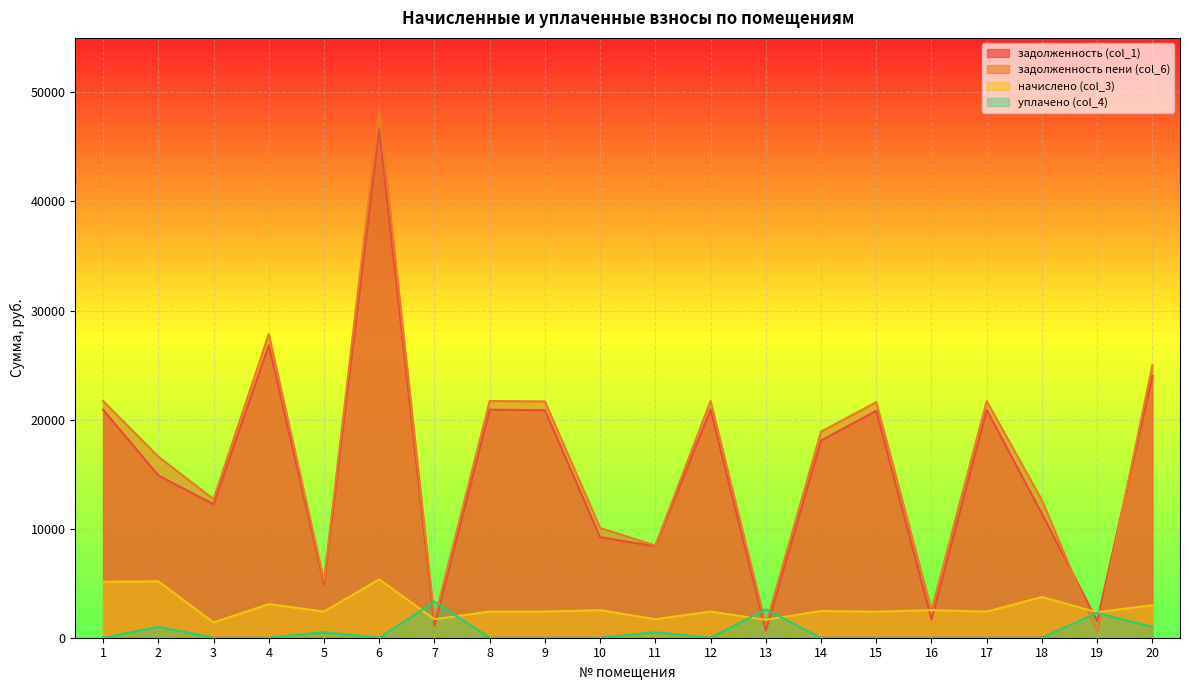

What is the minimum value for задолженность (col_1)?

652.3